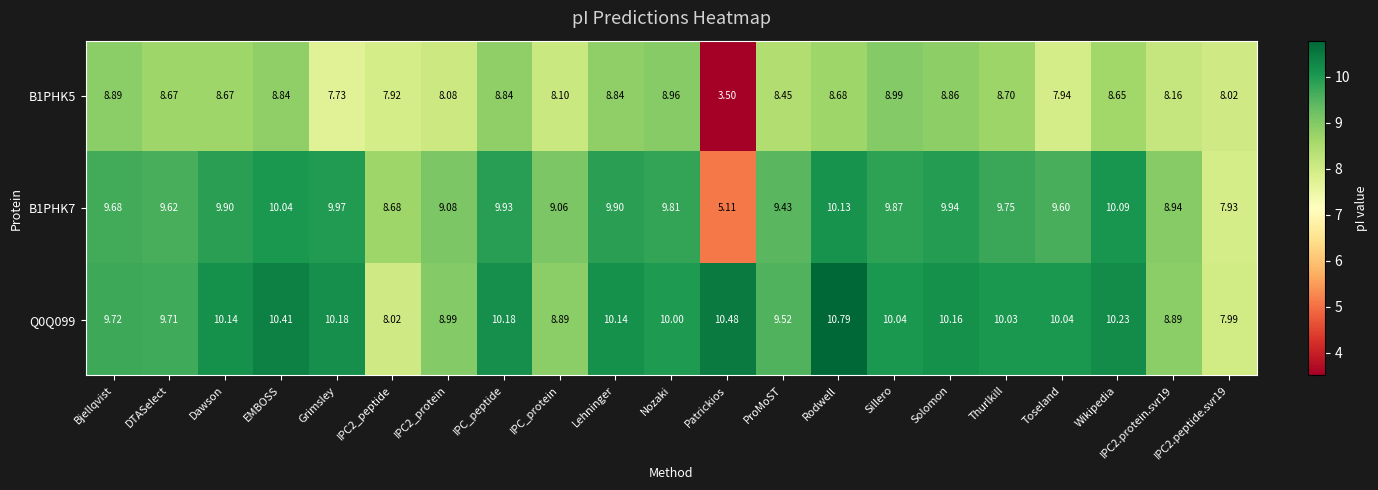

Which label corresponds to the smallest value in the chart?

Patrickios